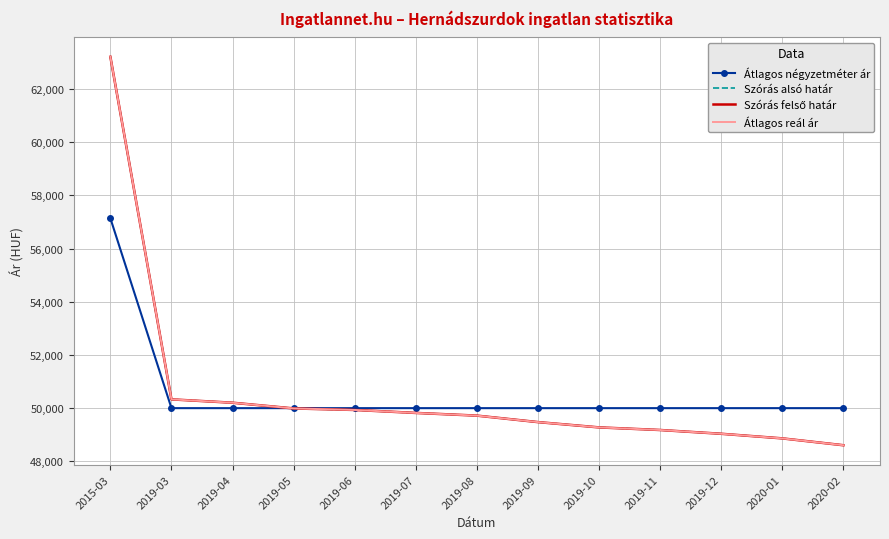

Which series changed the most between 2019-11 and 2020-01?

Szórás alsó határ